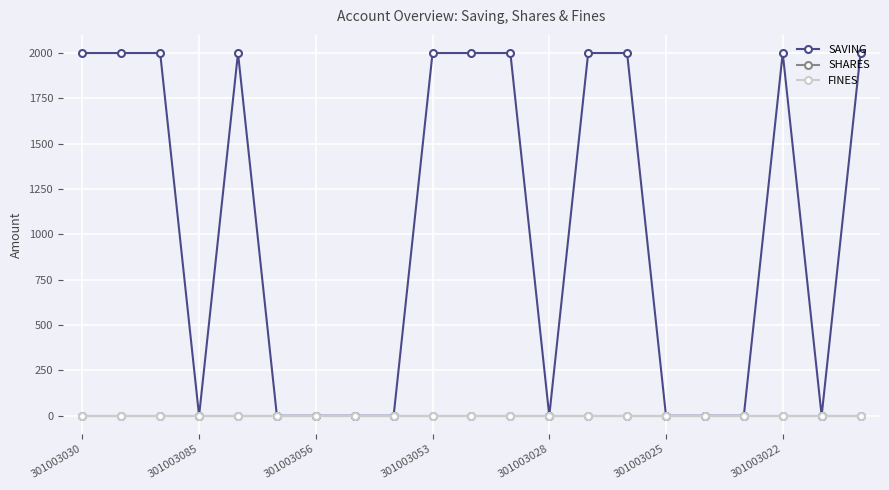

Which series has the largest total across all categories?

SAVING